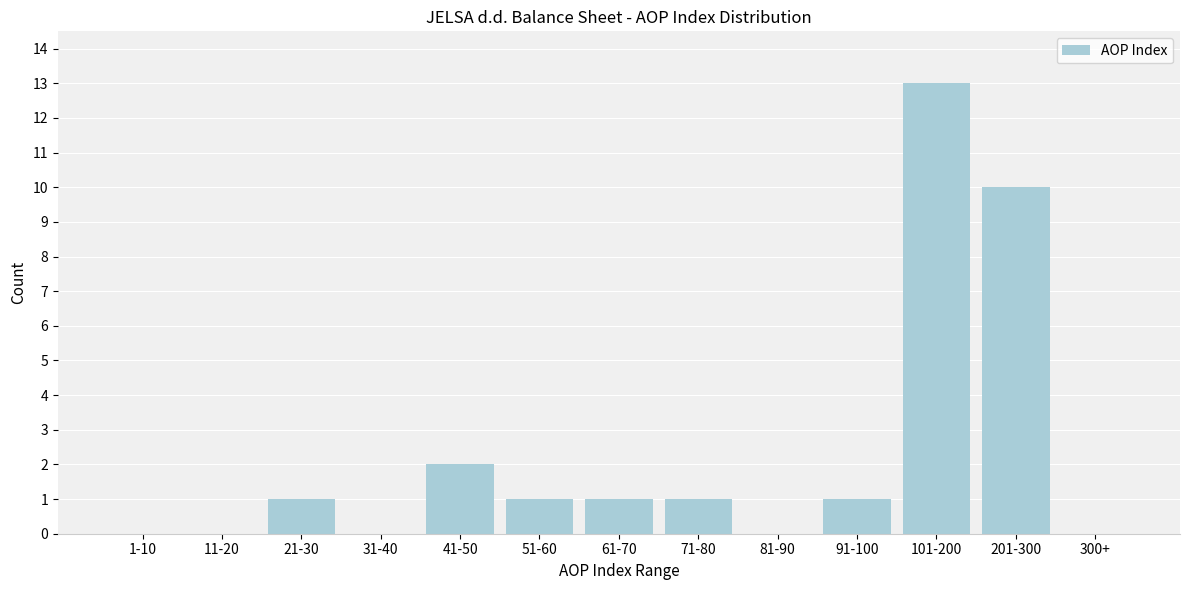

Reading left to right, list all the values displayed in this chart.

1-10=0	11-20=0	21-30=1	31-40=0	41-50=2	51-60=1	61-70=1	71-80=1	81-90=0	91-100=1	101-200=13	201-300=10	300+=0